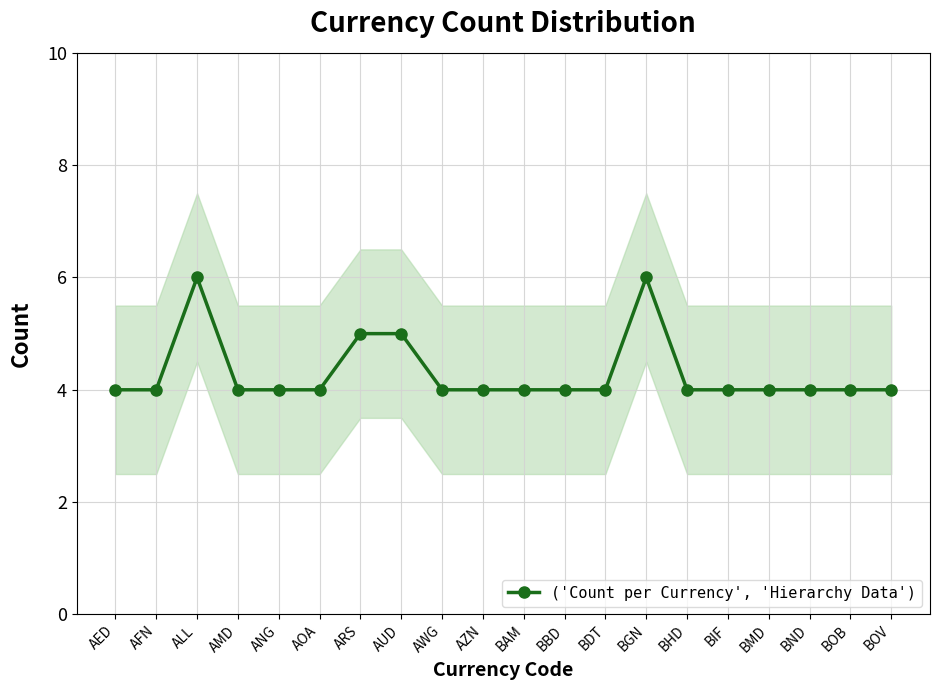

Does the chart have visible grid lines?

Yes